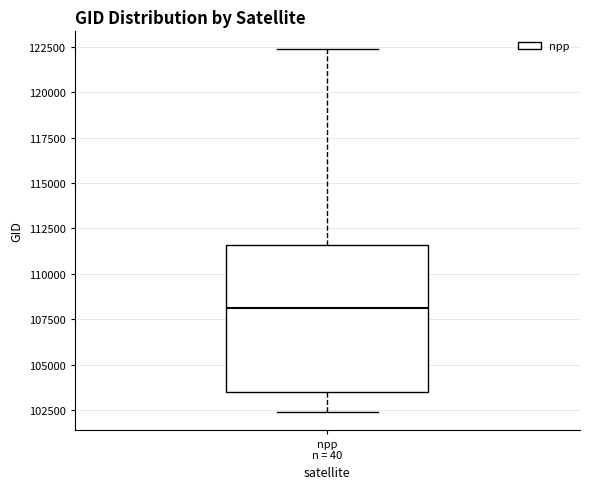

Transcribe this box plot: give where the median line is, the range the box spans, and where the two whiskers end, as read against the y-axis. The values are not printed on the chart, so give them approximately, as read against the axis.

median 108000, box 103500 to 111500, whiskers 102500 to 122500